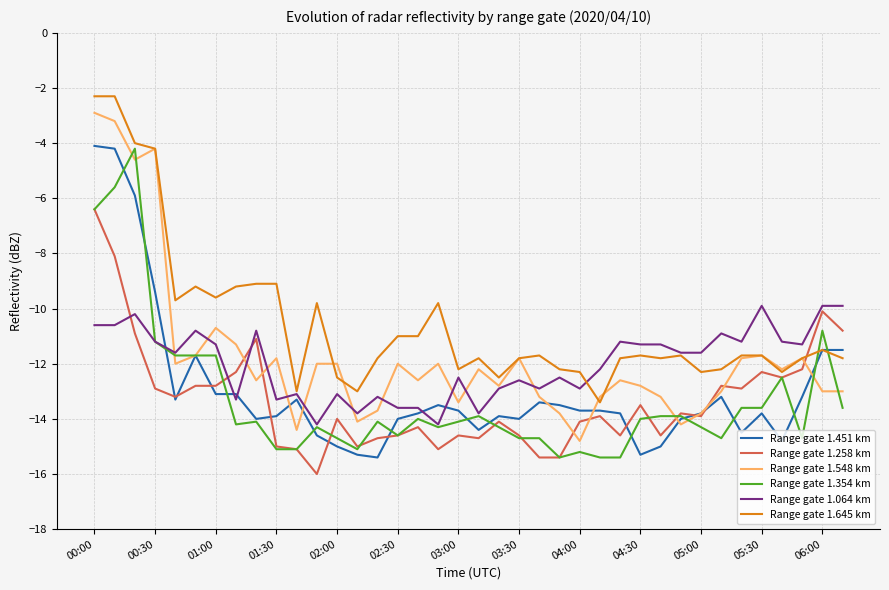

Which series has the largest total across all categories?

Range gate 1.645 km